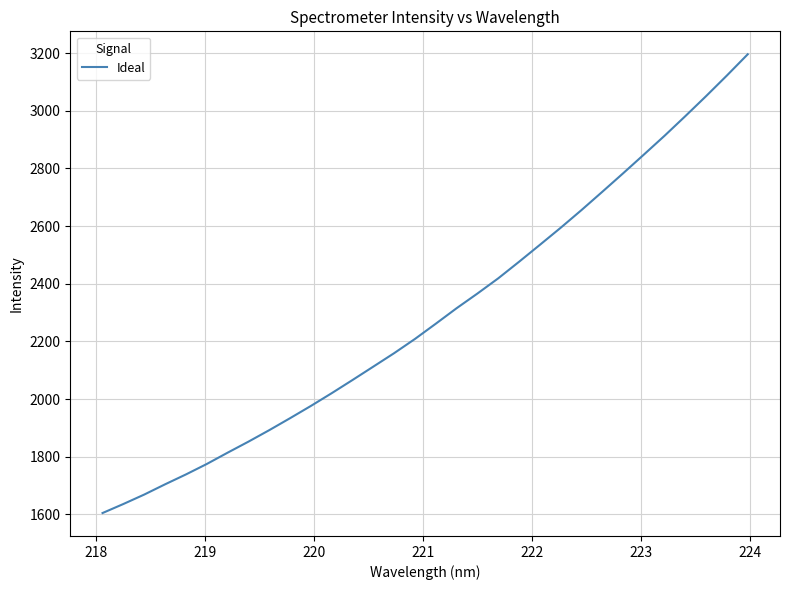

What is the minimum value shown in the chart?

1604.3